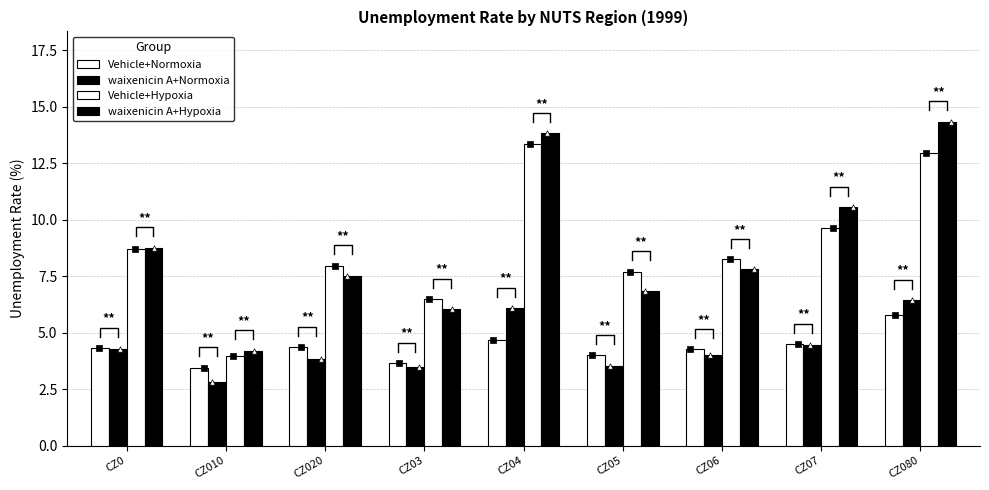

What are all the series names shown in the legend?

Vehicle+Normoxia, waixenicin A+Normoxia, Vehicle+Hypoxia, waixenicin A+Hypoxia